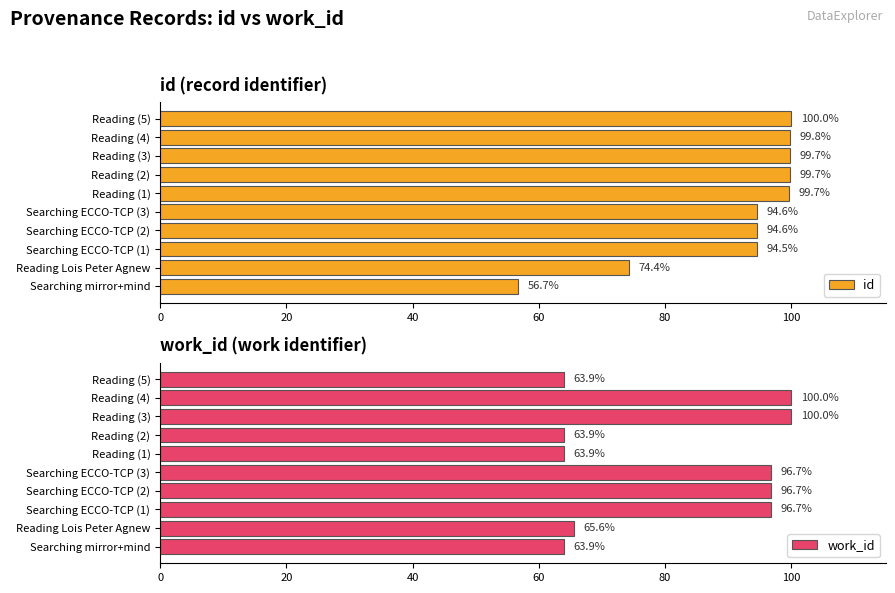

Which series has the largest range (max minus min)?

id